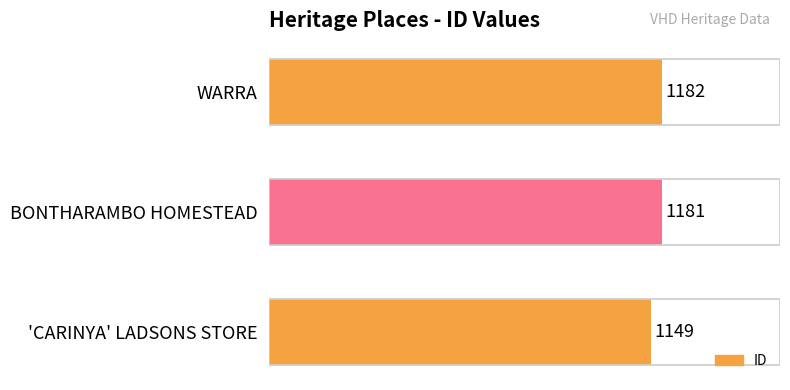

List the labels in order of value, largest first.

WARRA, BONTHARAMBO HOMESTEAD, 'CARINYA' LADSONS STORE